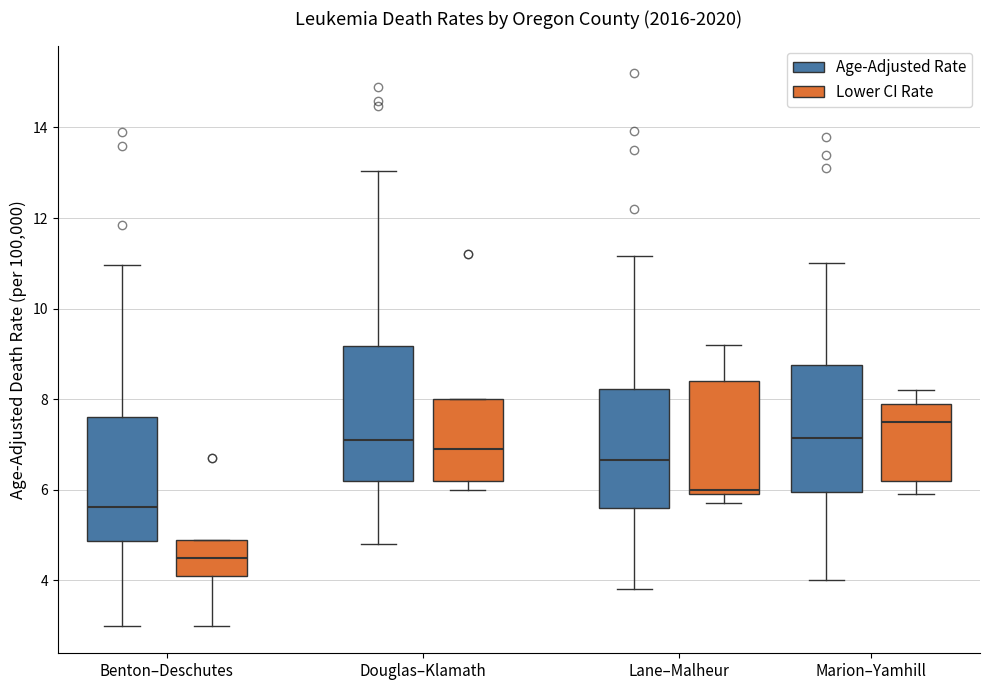

Which box's median line is the highest?

Marion–Yamhill (Lower CI Rate)